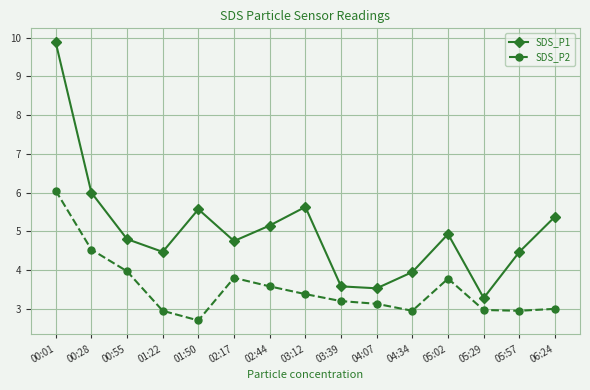

What is the average value of the SDS_P1 series?

5.0